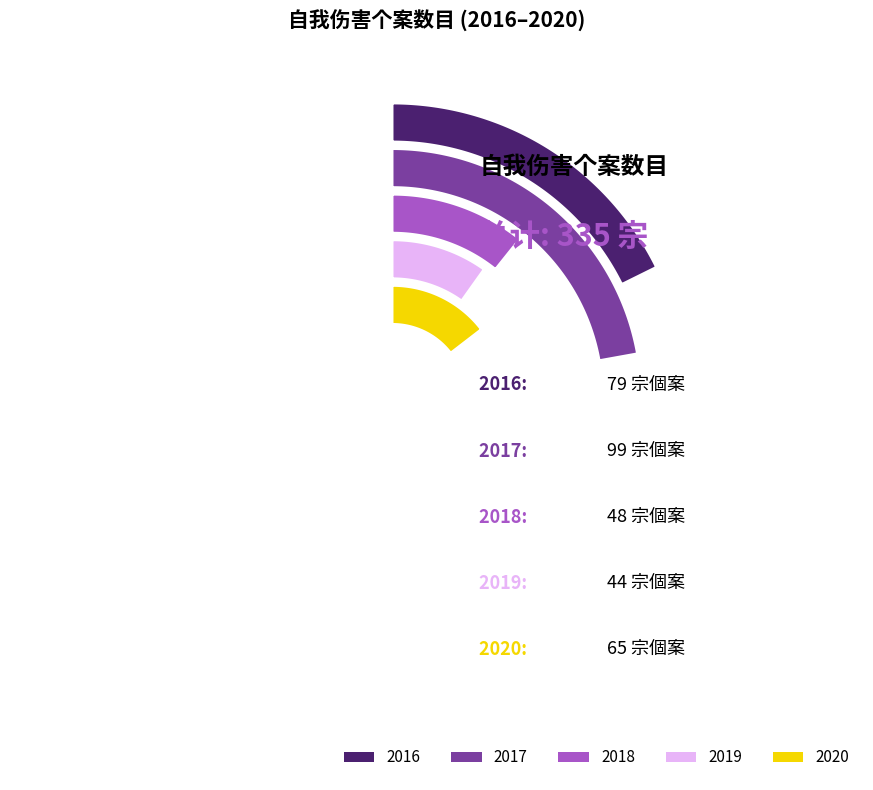

To the nearest percent, what portion does 2020 represent?

19%